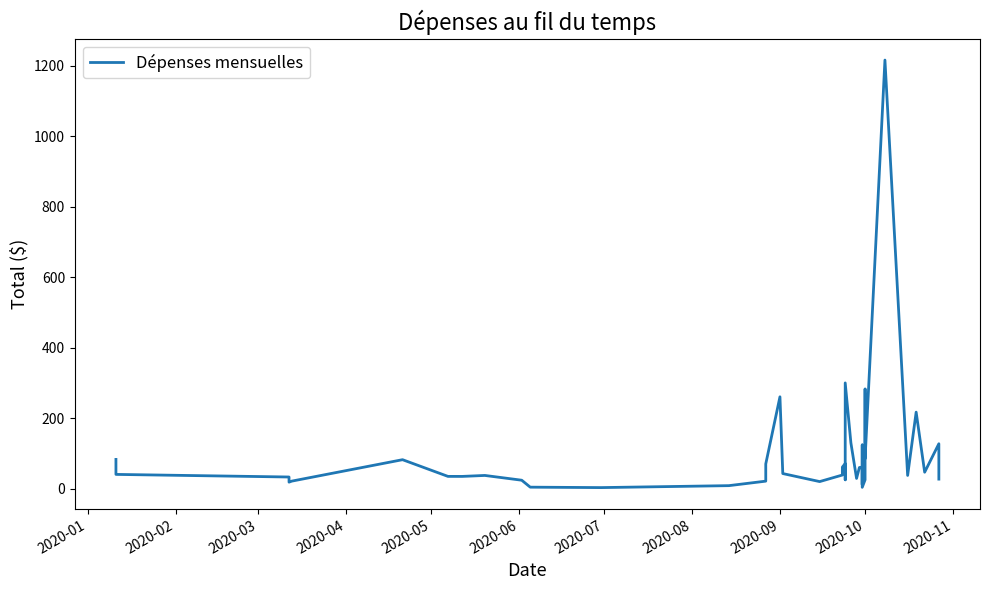

How many data points are less than 38?

19